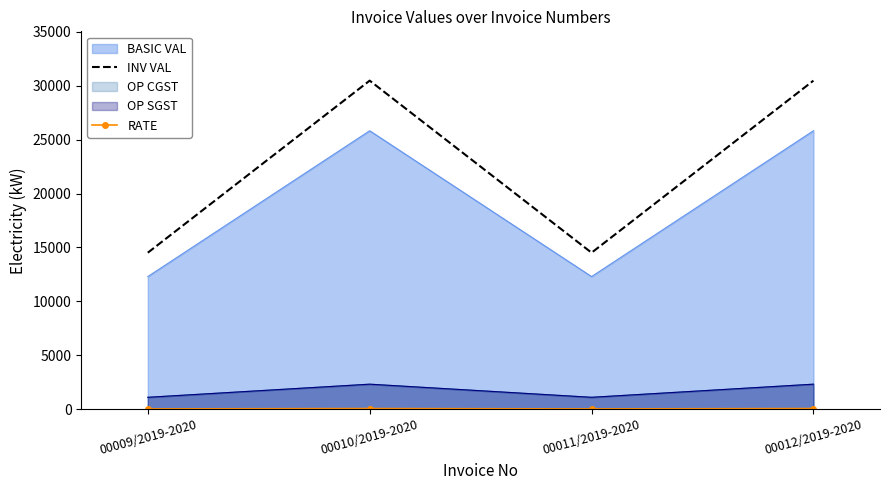

What is the average value of the INV VAL series?

22490.8